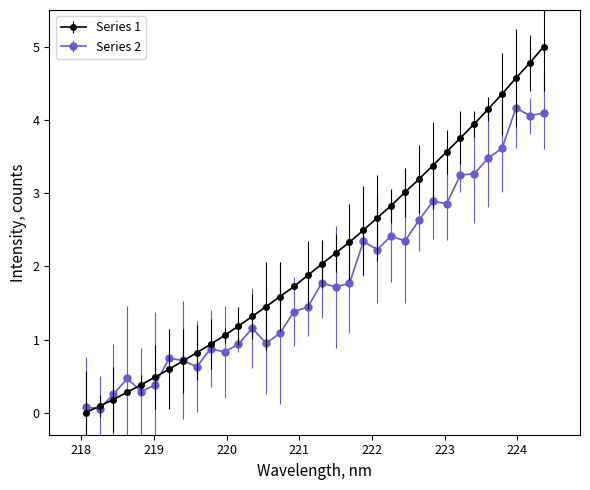

Which series has the widest spread of values?

Series 1